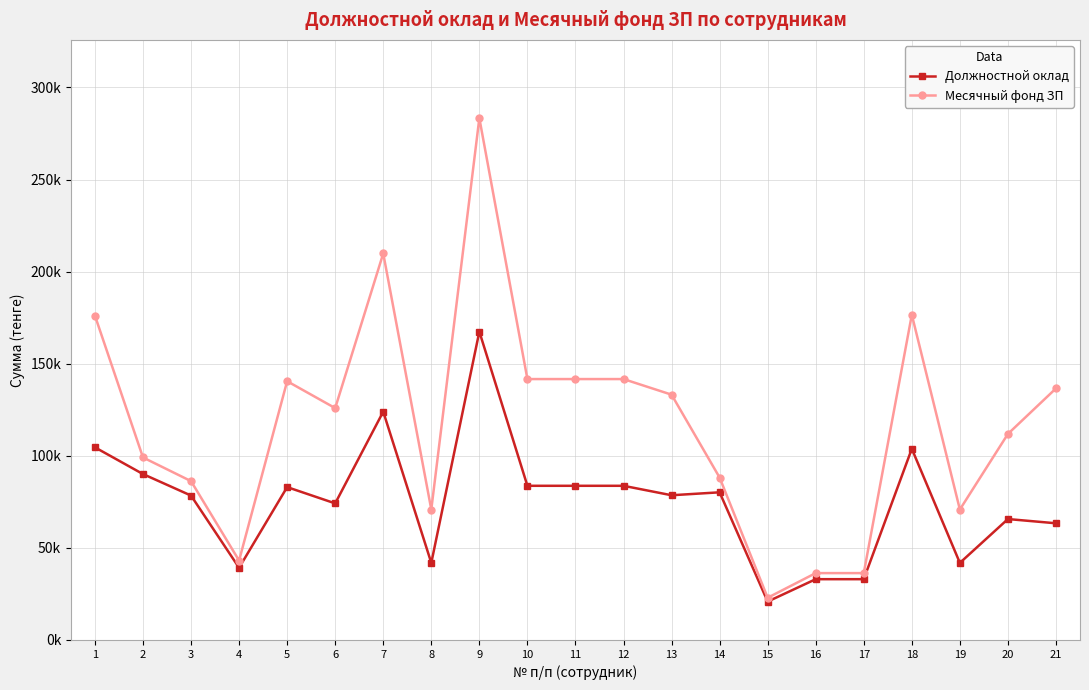

Where is the first local maximum for Должностной оклад?

5